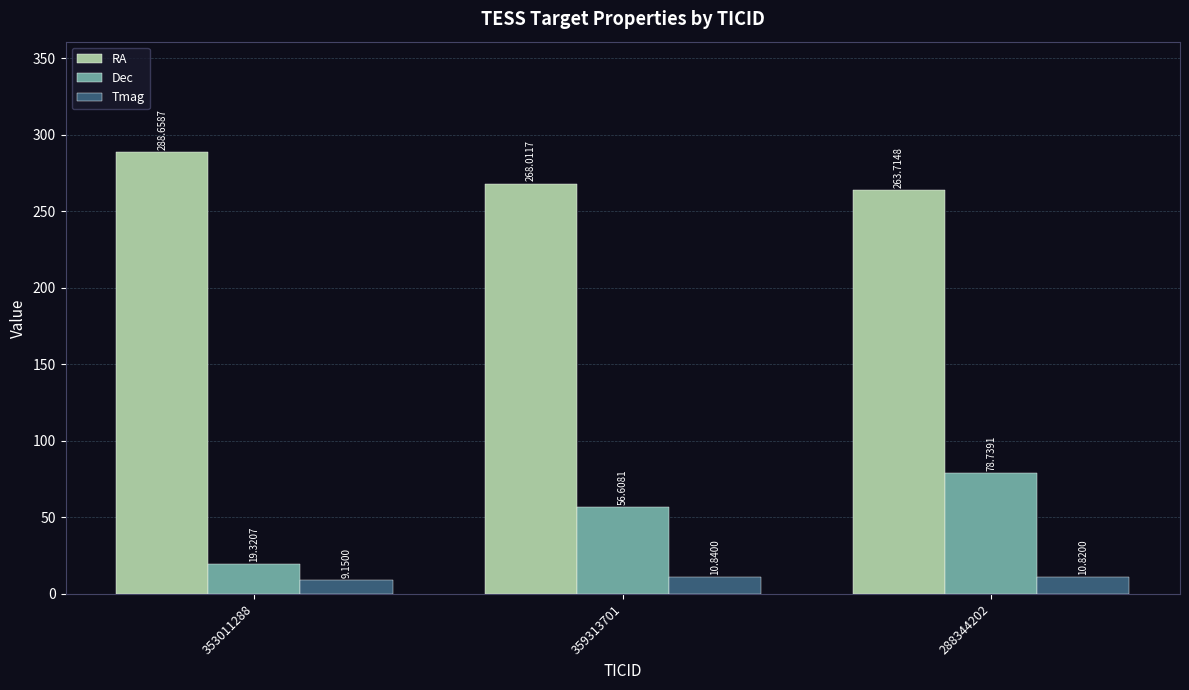

What is the difference between the highest and lowest values at 353011288?

279.5